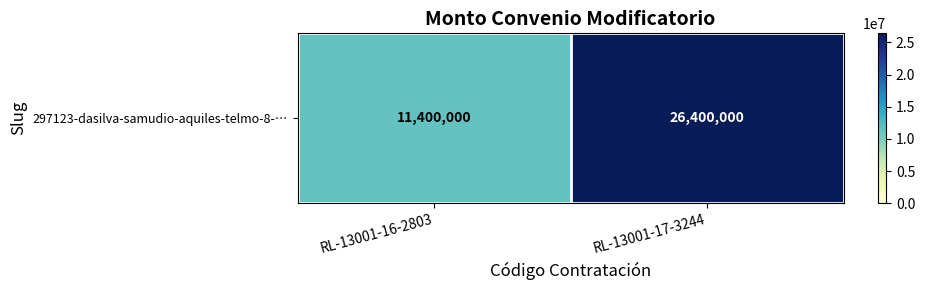

What is the sum of all values?

37800000